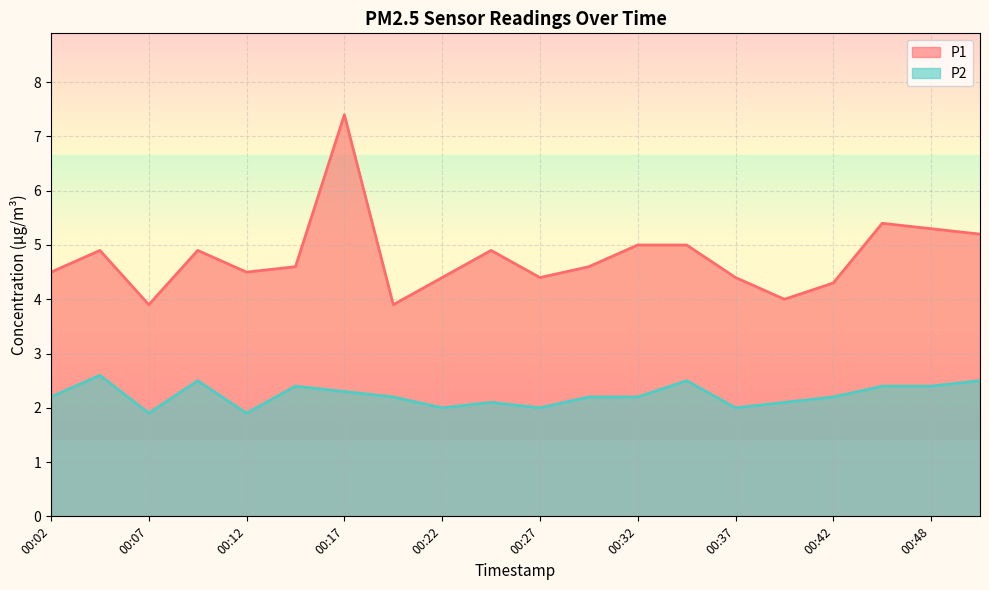

How many interior local valleys does the P1 series have?

5